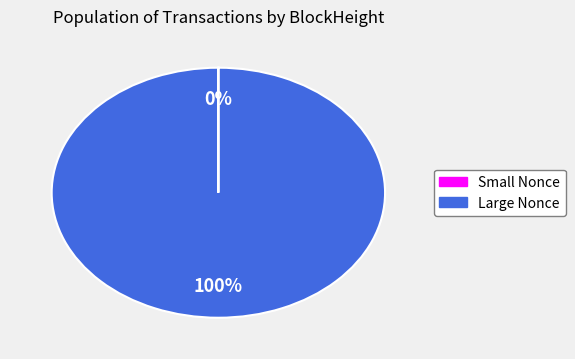

To the nearest percent, what is the average slice percentage?

50%